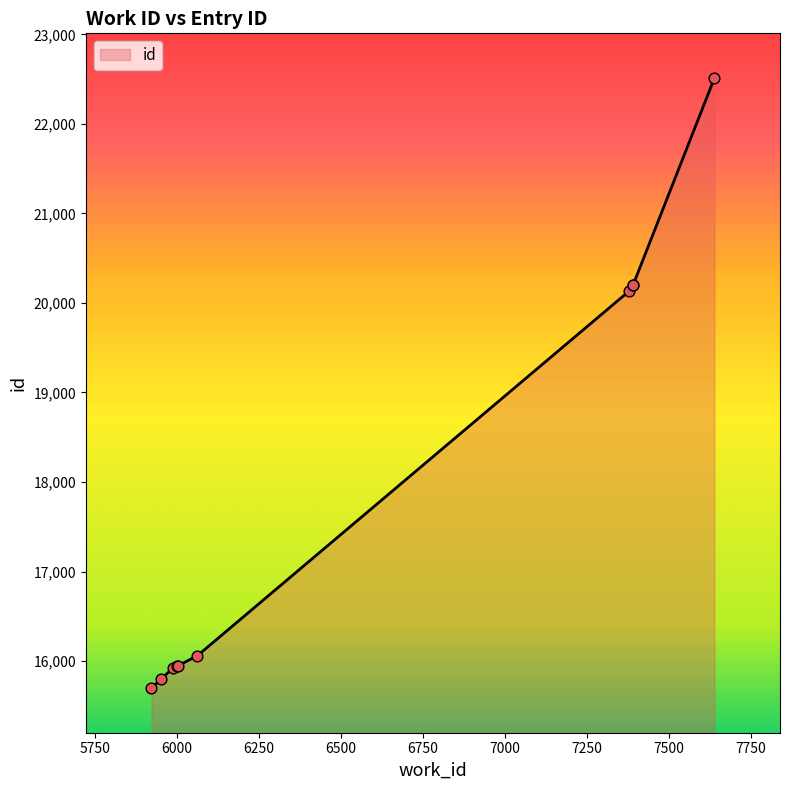

Between 7379 and 5987, which is larger?

7379